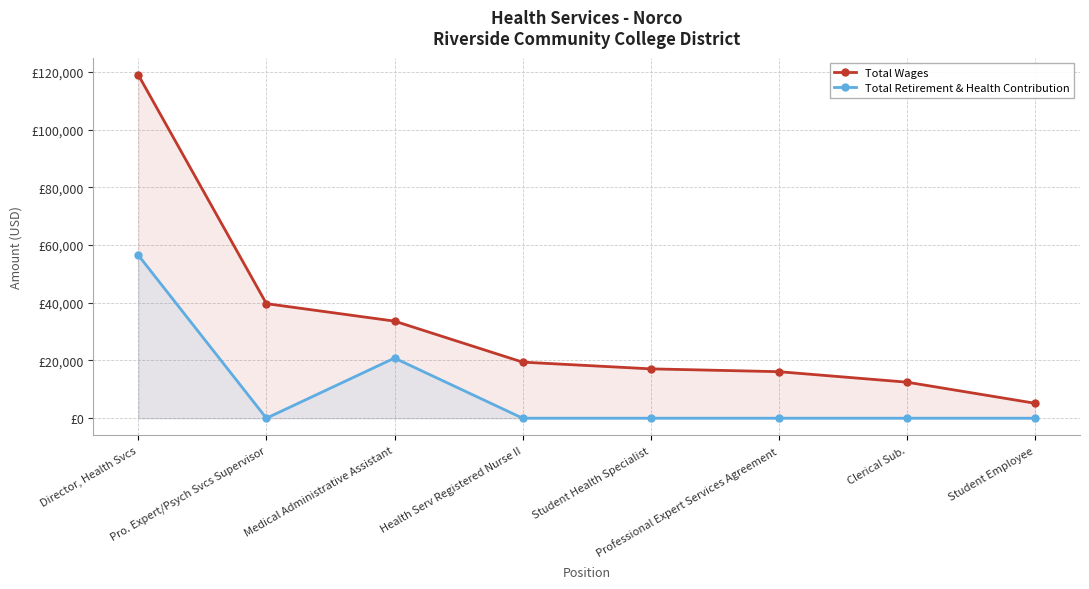

List the labels in order of Total Retirement & Health Contribution value, smallest first.

Pro. Expert/Psych Svcs Supervisor, Health Serv Registered Nurse II, Student Health Specialist, Professional Expert Services Agreement, Clerical Sub., Student Employee, Medical Administrative Assistant, Director, Health Svcs